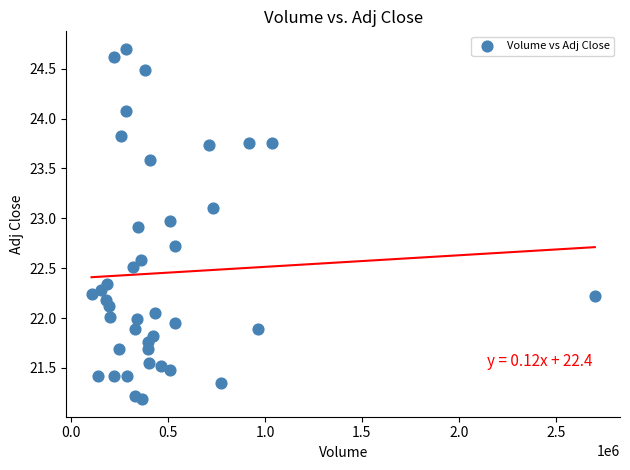

What is the range of X values (max minus min)?

2595300.0